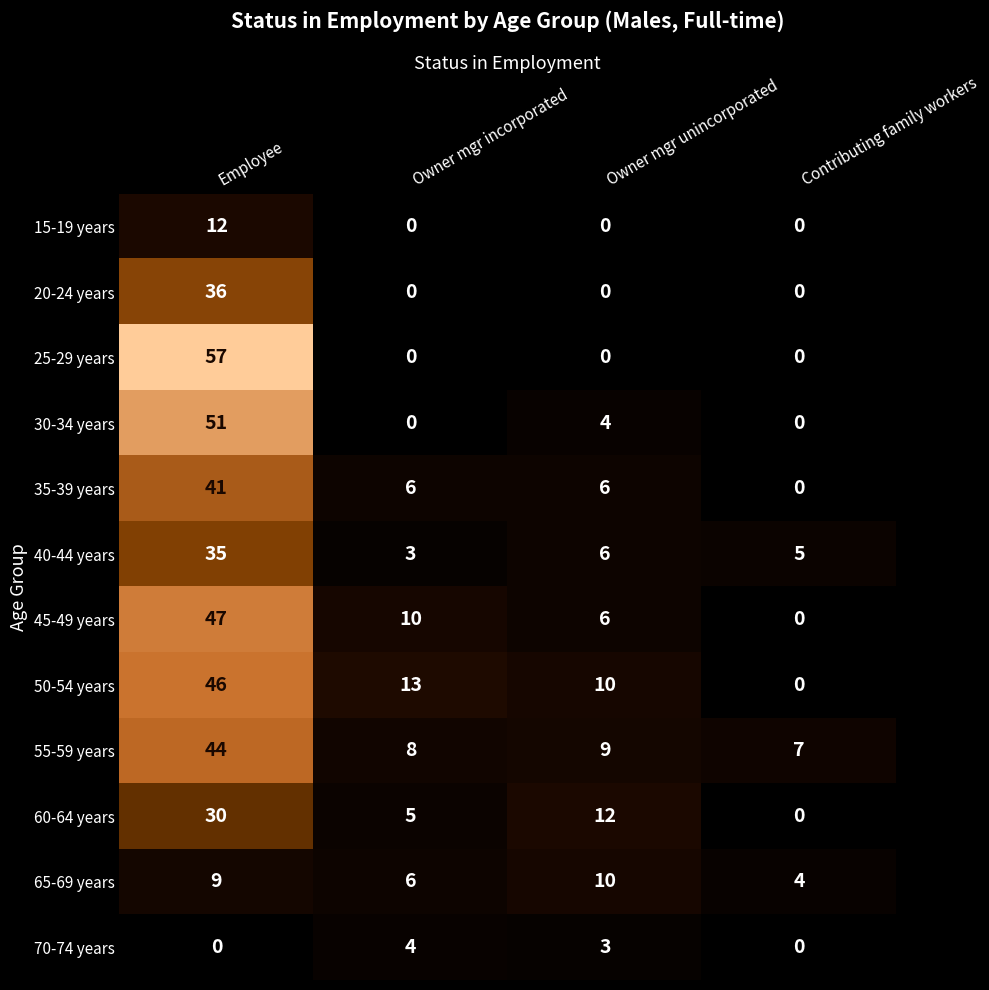

At which label does 70-74 years first exceed 3?

Owner mgr incorporated